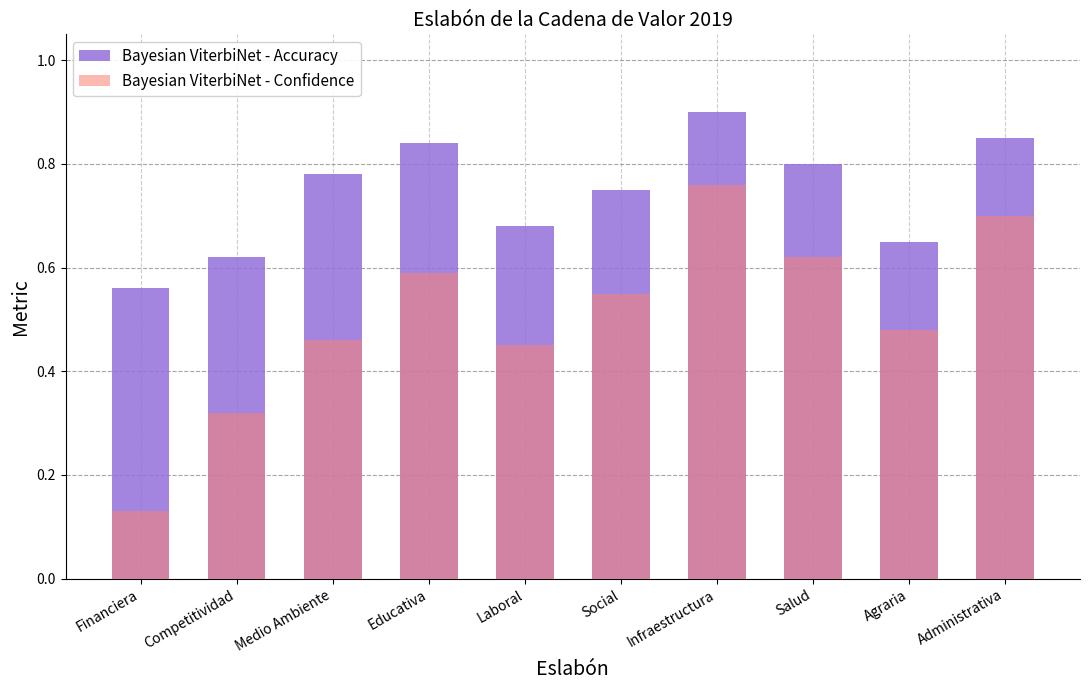

Reading right to left, transcribe all the data shown in this chart.

Bayesian ViterbiNet - Accuracy: Administrativa=0.8	Agraria=0.7	Salud=0.8	Infraestructura=0.9	Social=0.8	Laboral=0.7	Educativa=0.8	Medio Ambiente=0.8	Competitividad=0.6	Financiera=0.6
Bayesian ViterbiNet - Confidence: Administrativa=0.7	Agraria=0.5	Salud=0.6	Infraestructura=0.8	Social=0.6	Laboral=0.5	Educativa=0.6	Medio Ambiente=0.5	Competitividad=0.3	Financiera=0.1